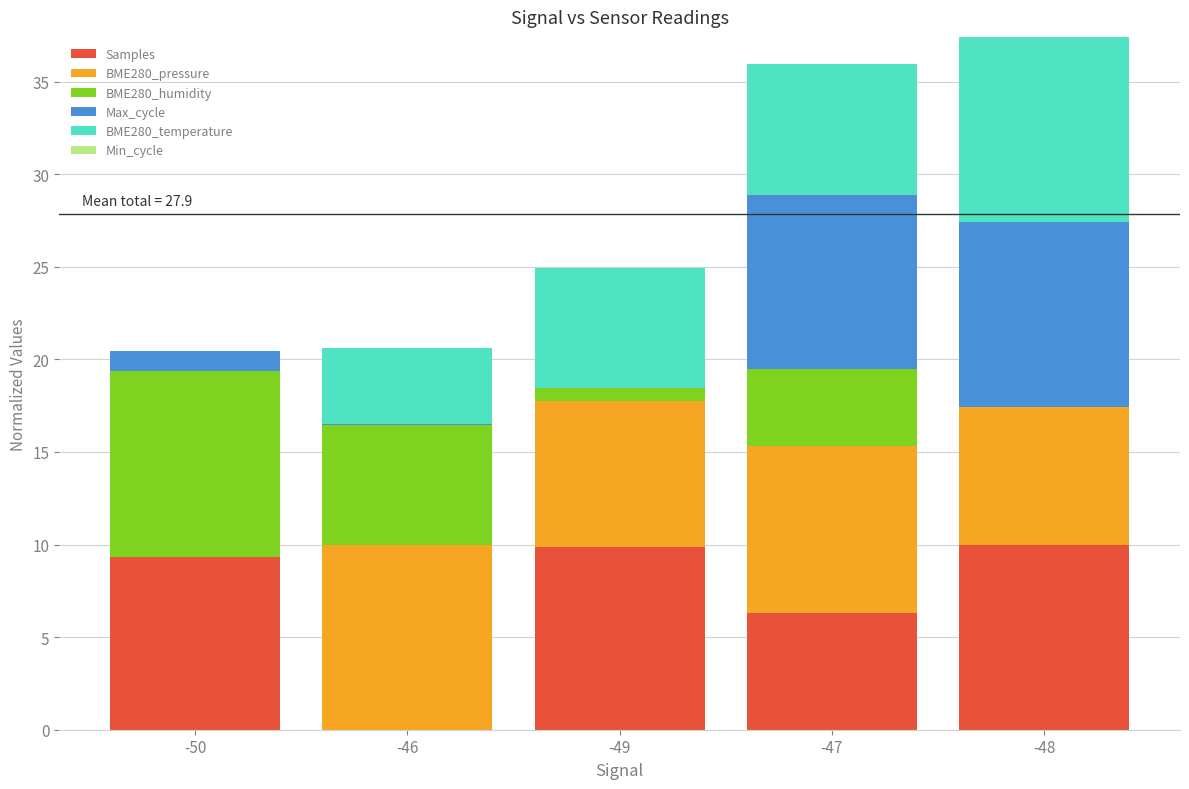

How many values in Samples are above zero?

4